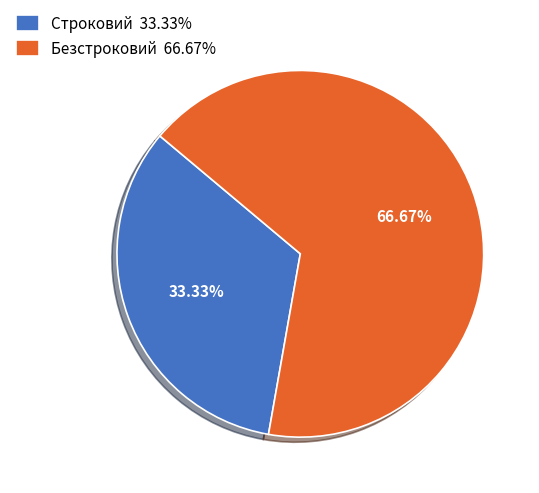

Rank the categories by value from highest to lowest.

Безстроковий, Строковий